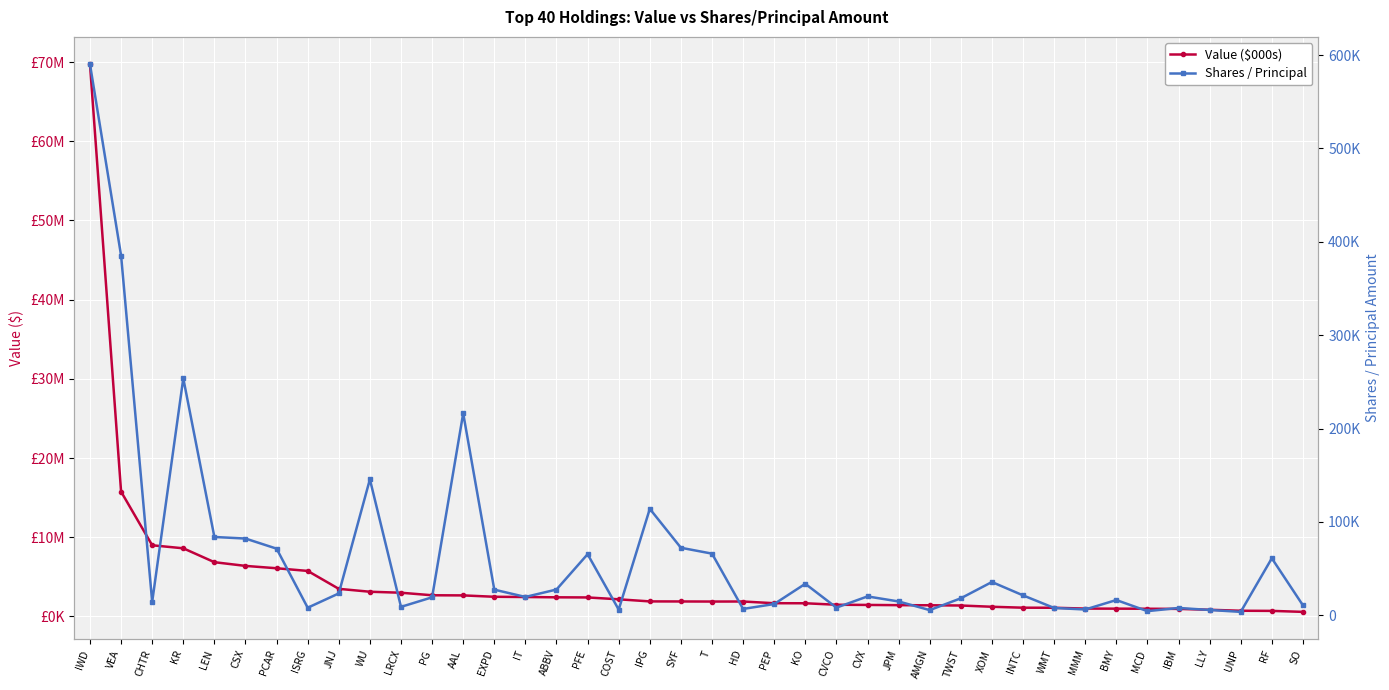

How many distinct data groups are displayed?

2